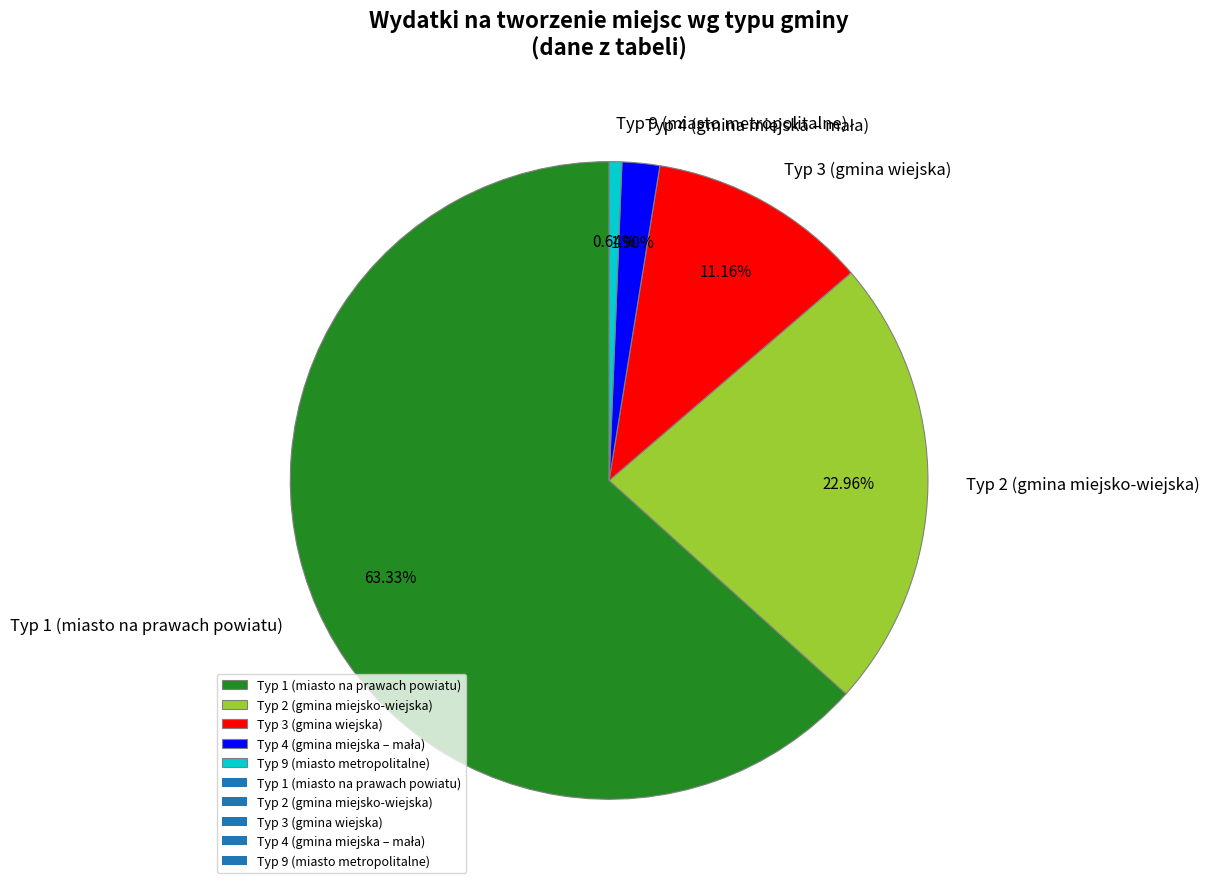

Combined, do Typ 2 (gmina miejsko-wiejska) and Typ 3 (gmina wiejska) account for over 50%?

No